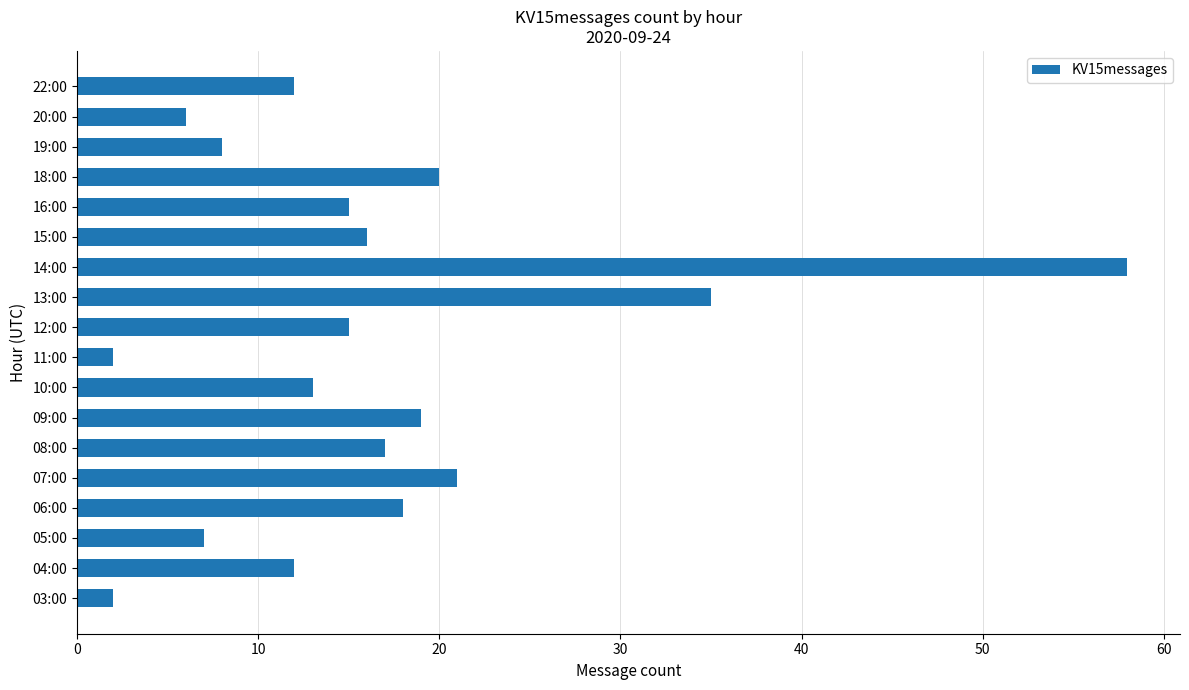

What is the minimum value shown in the chart?

2